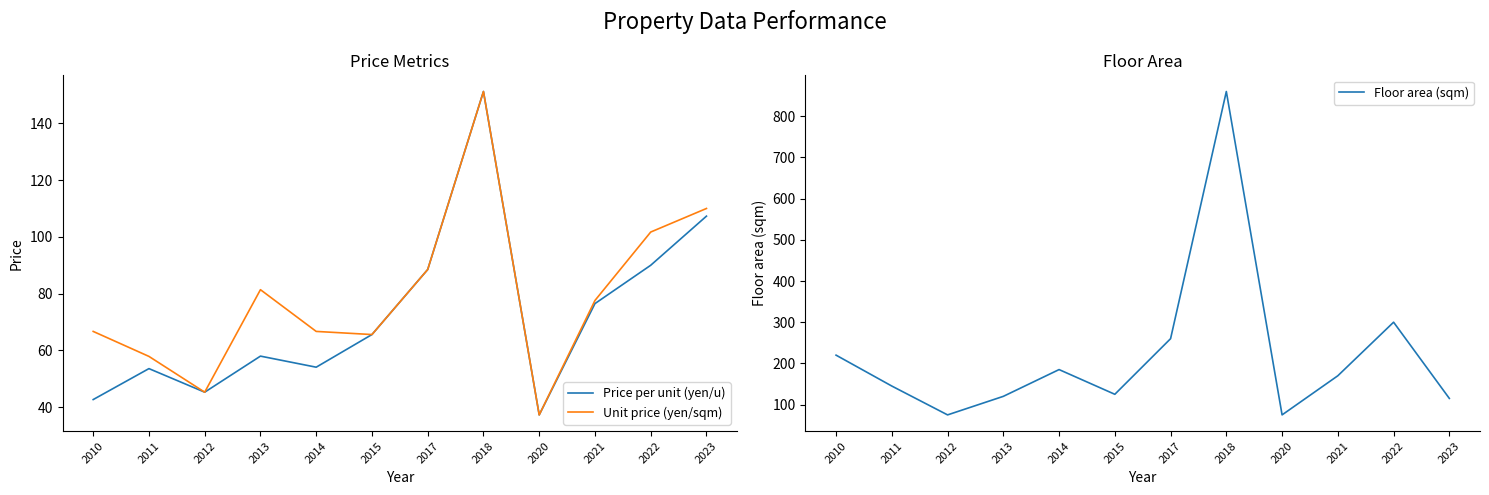

What is the value of the Floor area (sqm) point at the 6th from the left?

125.0